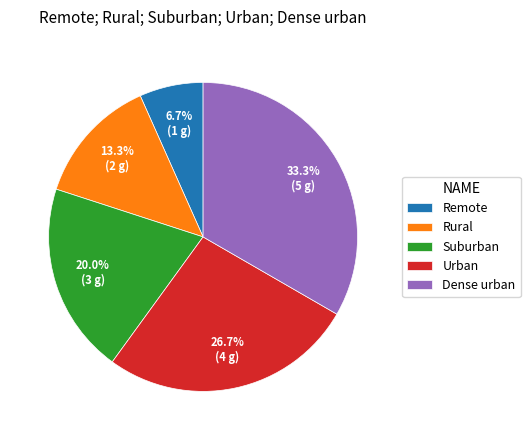

Does Suburban account for over 50% of the chart?

No